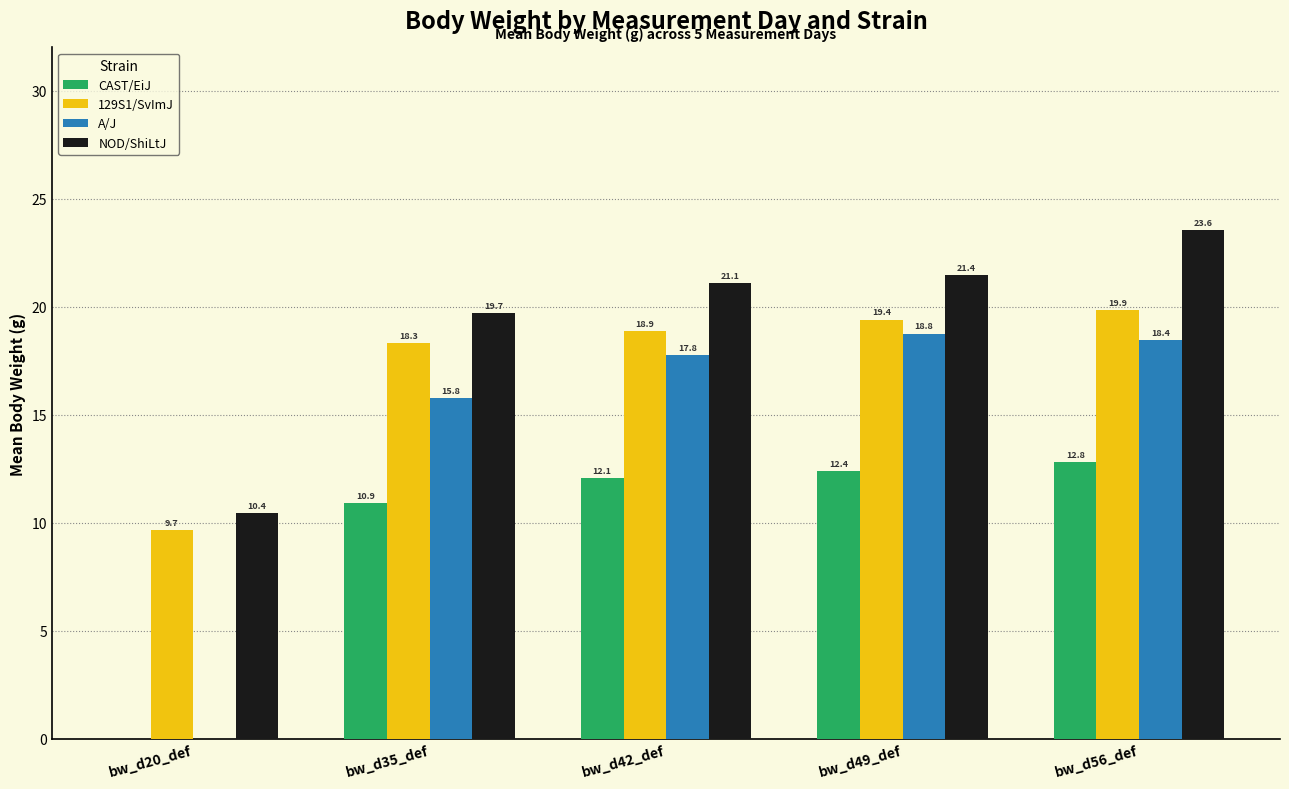

Which category has the highest value across all series?

bw_d56_def